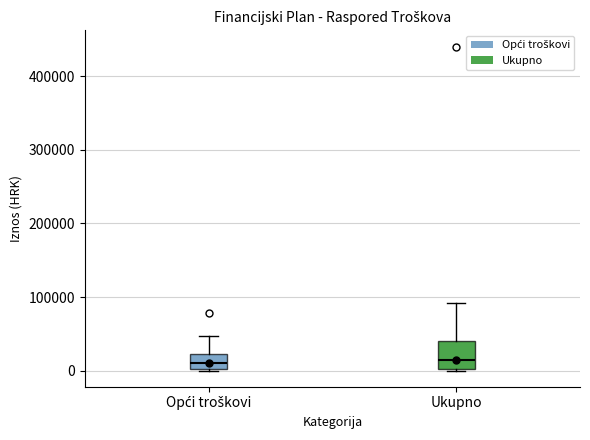

Reading left to right, read every box against the y-axis: the position of its median line, the range the box covers, and the ends of its whiskers. The values are not printed on the chart, so give them approximately, as read against the axis.

Opći troškovi: median 10000, box 0 to 20000, whiskers 0 to 50000
Ukupno: median 20000, box 0 to 40000, whiskers 0 to 90000